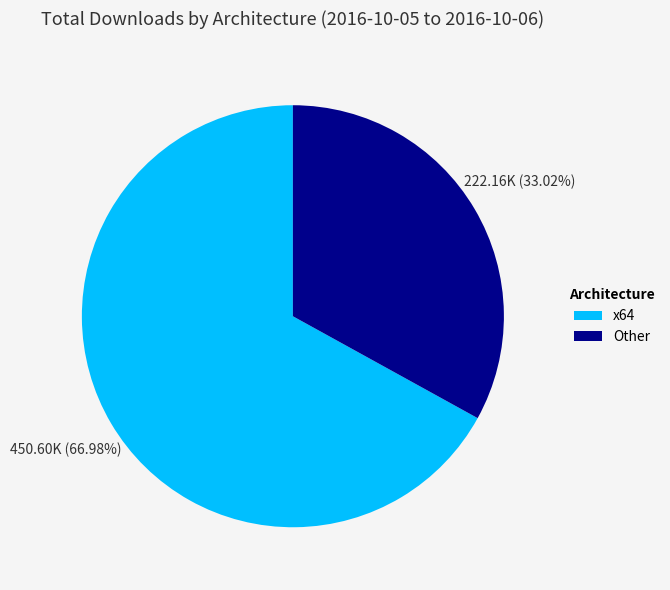

Which has a higher value, Other or x64?

x64